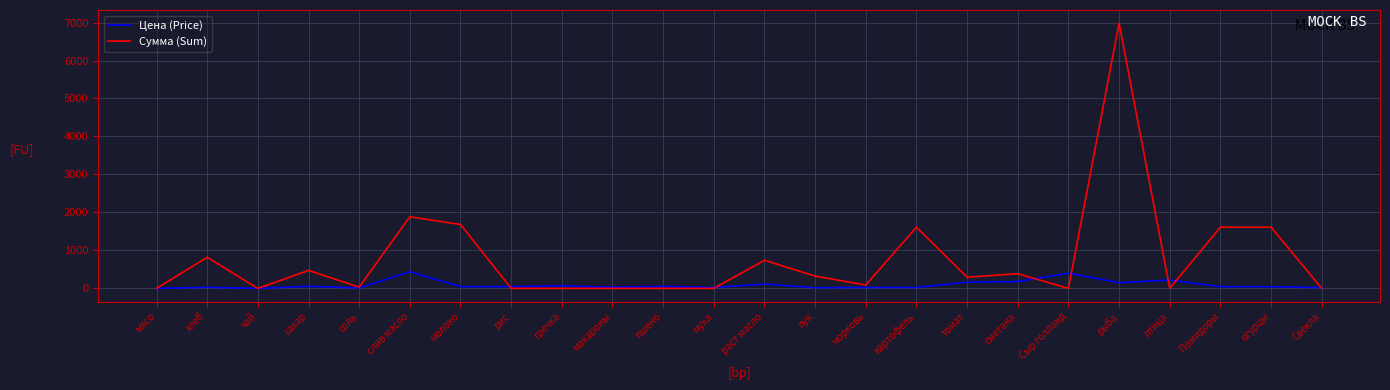

At which category is the sum across all series the highest?

рыба